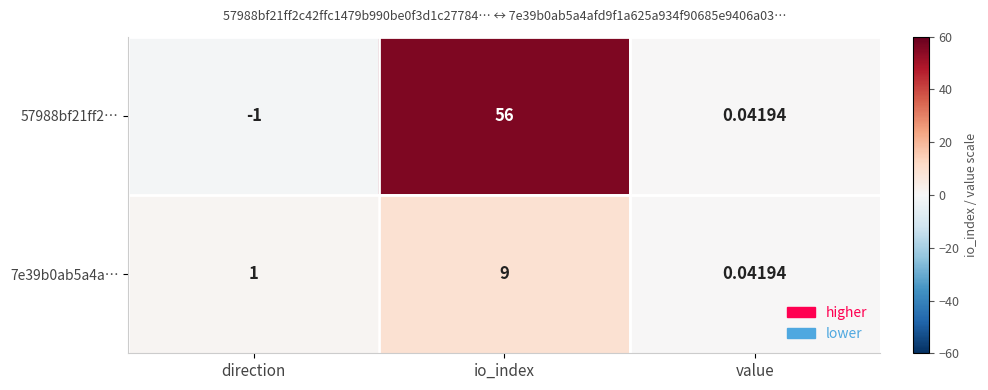

Rank the categories by 57988bf21ff2… value from highest to lowest.

io_index, value, direction